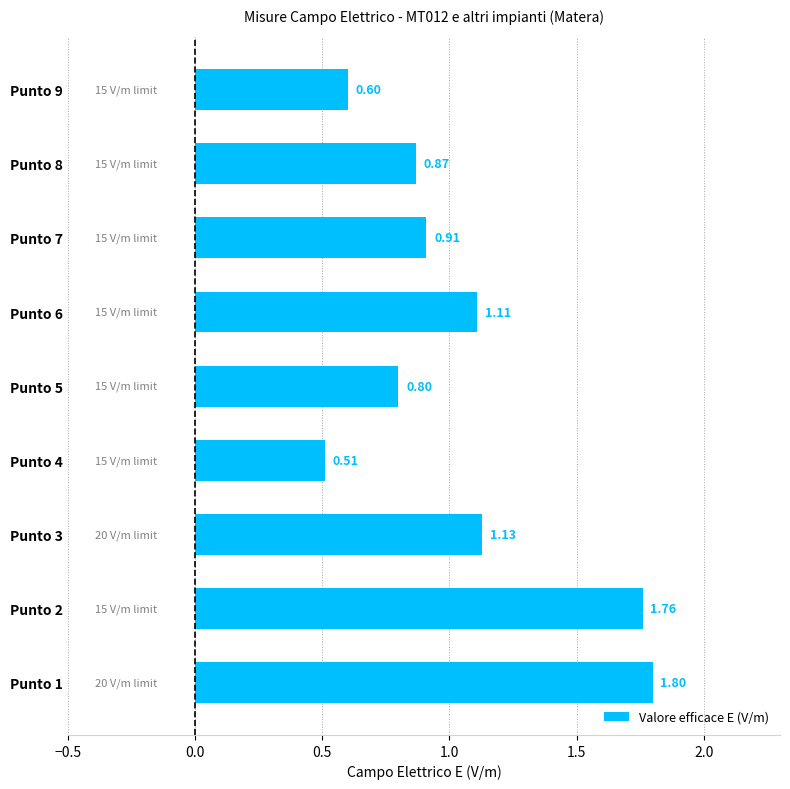

What is the maximum value shown in the chart?

1.8